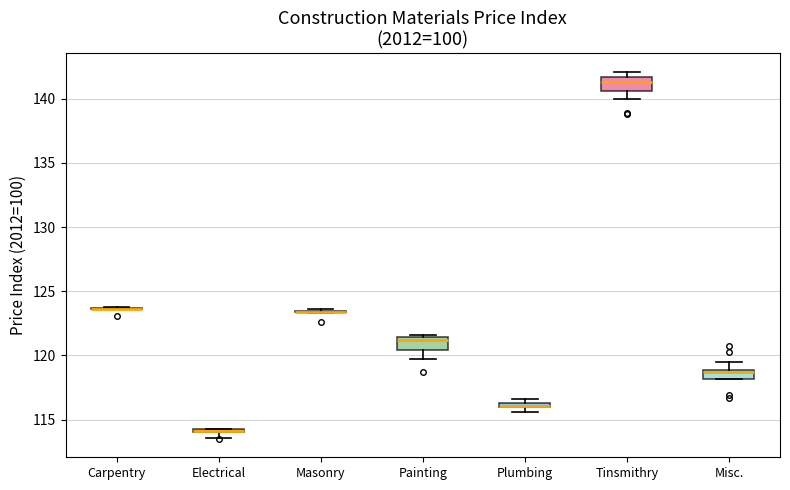

Where is the upper edge of the box for Electrical on the y-axis? The values are not printed on the chart, so give them approximately, as read against the axis.

114.5